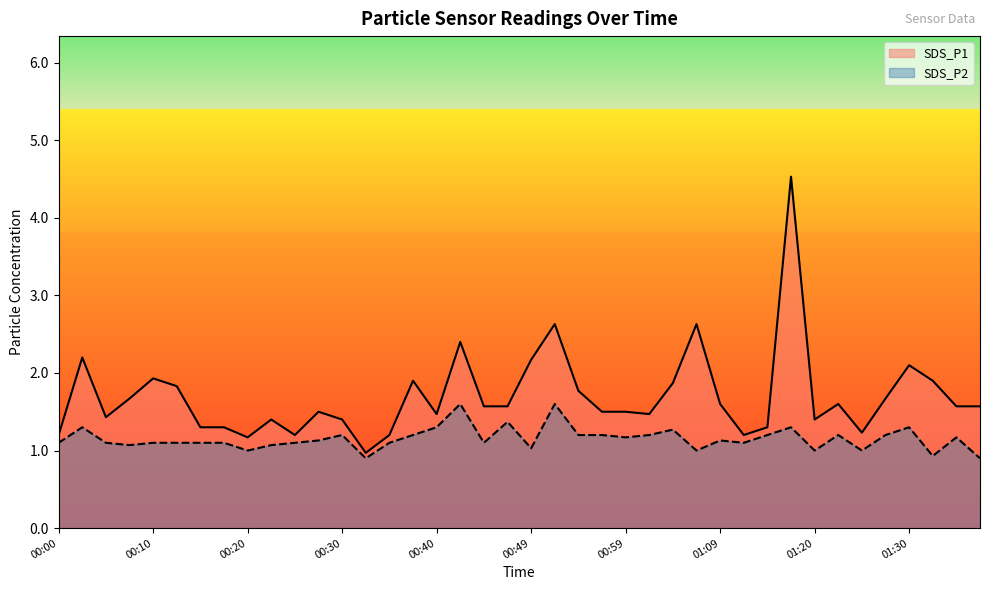

What is the sum of the SDS_P1 values at 00:20 and 00:02?

3.4